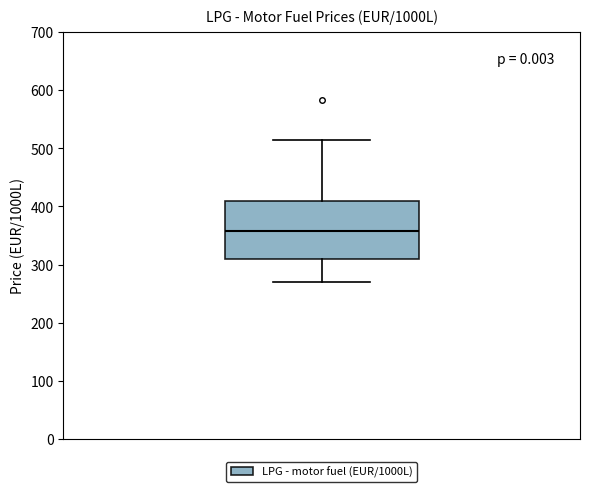

Read this box plot against the y-axis: the position of the median line, the range covered by the box, and the ends of both whiskers. The values are not printed on the chart, so give them approximately, as read against the axis.

median 360, box 310 to 410, whiskers 270 to 510